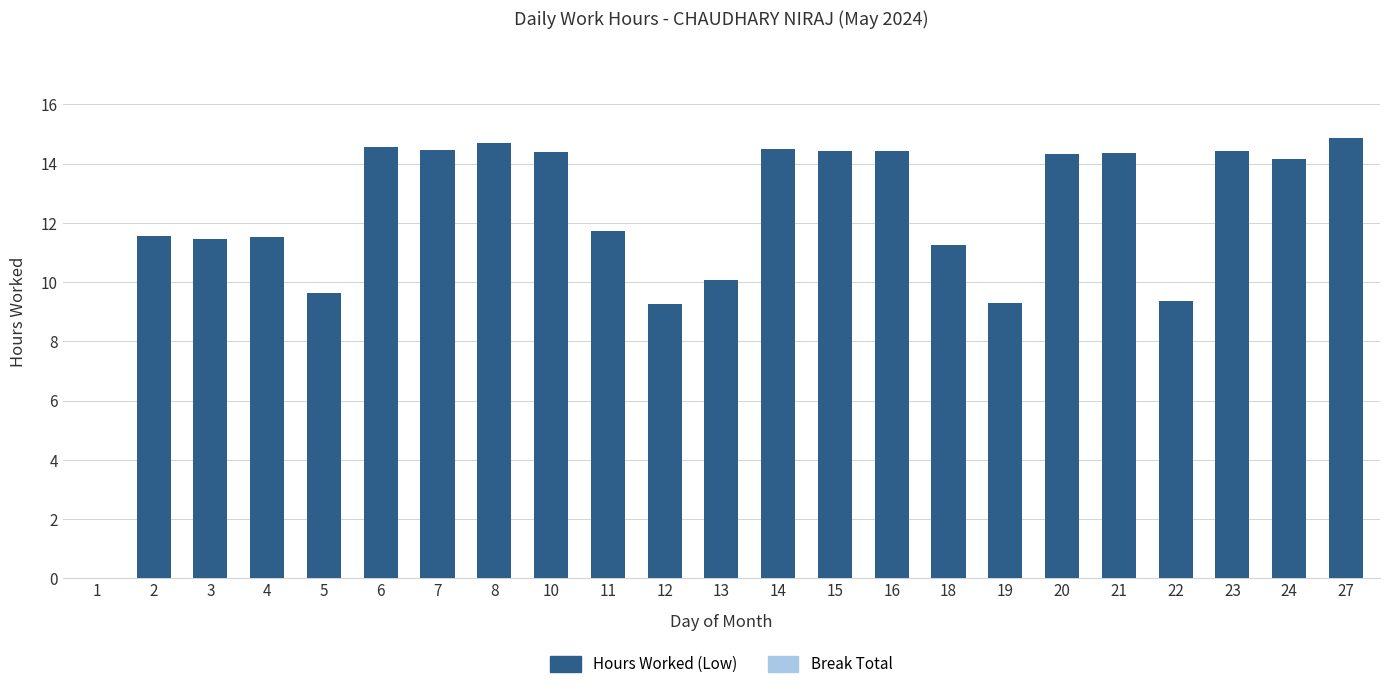

At which category does the chart reach its peak across all series?

27